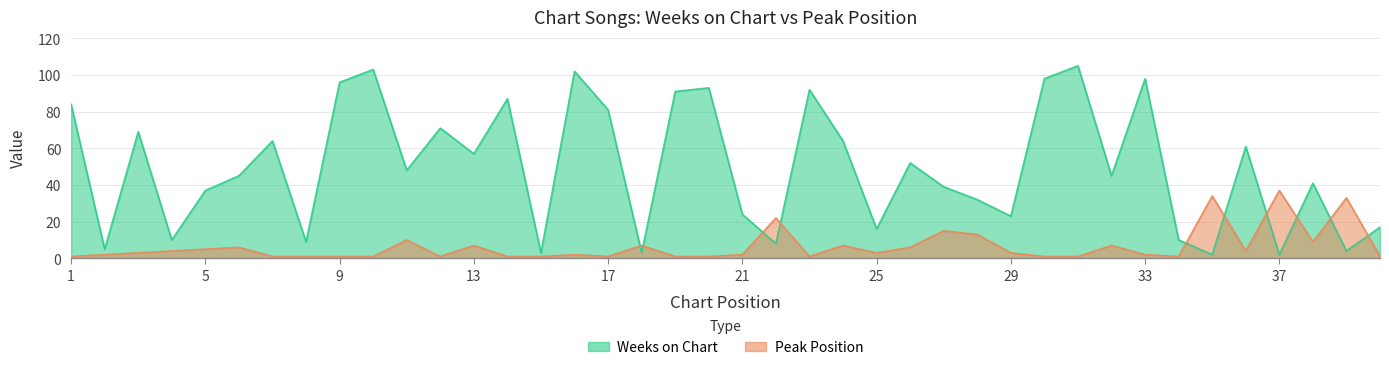

Reading right to left, list all the values displayed in this chart.

Weeks on Chart: 17	4	41	2	61	2	10	98	45	105	98	23	32	39	52	16	64	92	8	24	93	91	3	81	102	3	87	57	71	48	103	96	9	64	45	37	10	69	5	84
Peak Position: 1	33	9	37	4	34	1	2	7	1	1	3	13	15	6	3	7	1	22	2	1	1	7	1	2	1	1	7	1	10	1	1	1	1	6	5	4	3	2	1